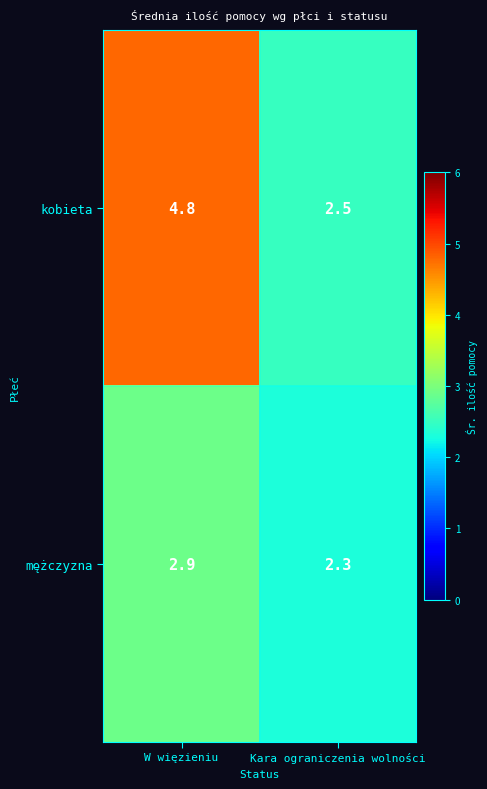

How many data points does each series have?

2